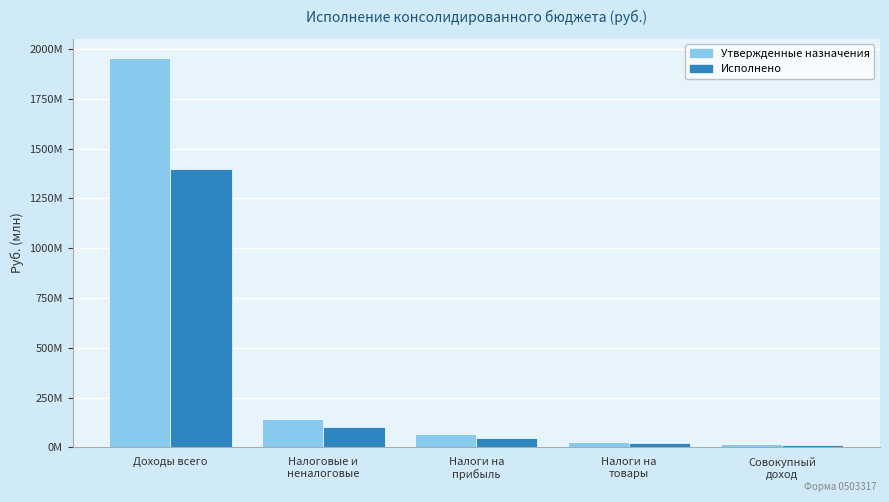

What is the difference between the Утвержденные назначения values at Совокупный
доход and Налоги на
прибыль?

51643026.0